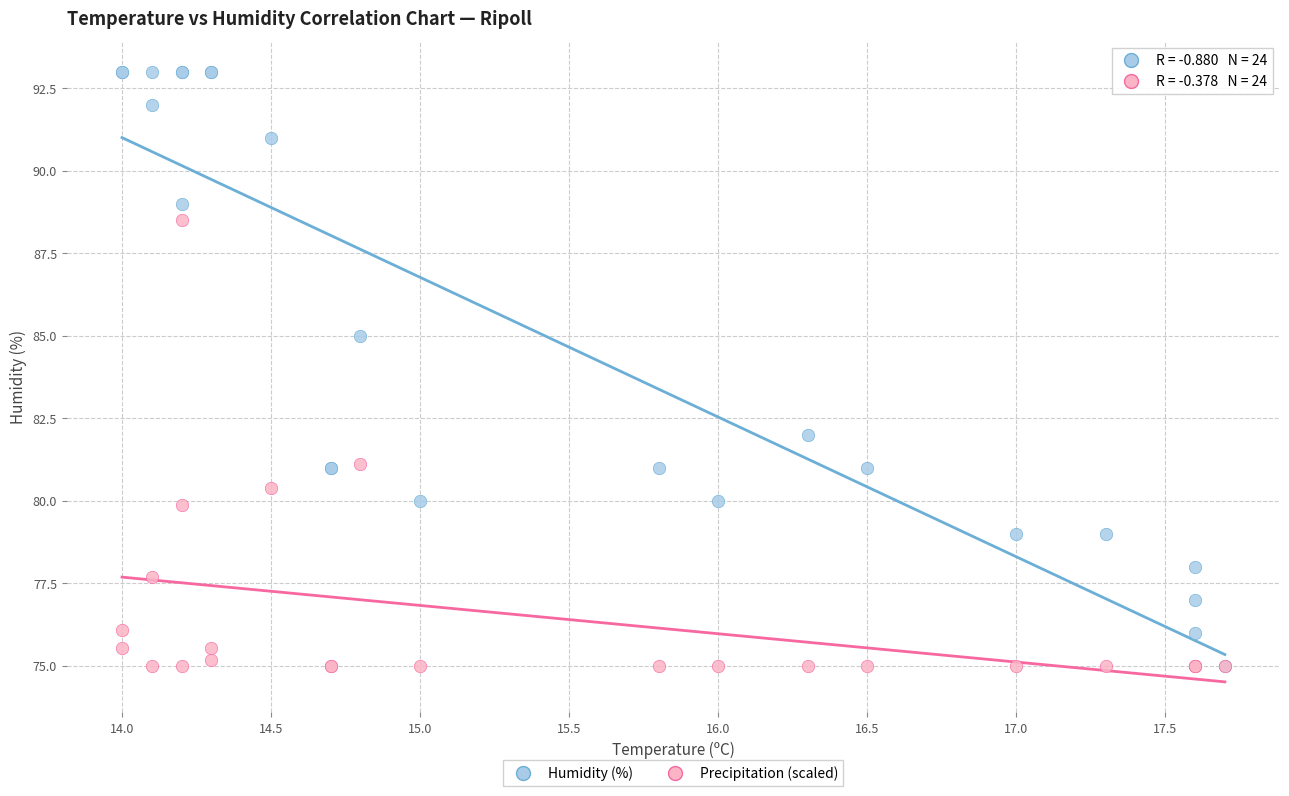

Across all series, what Y value is closest to 84?

85.0